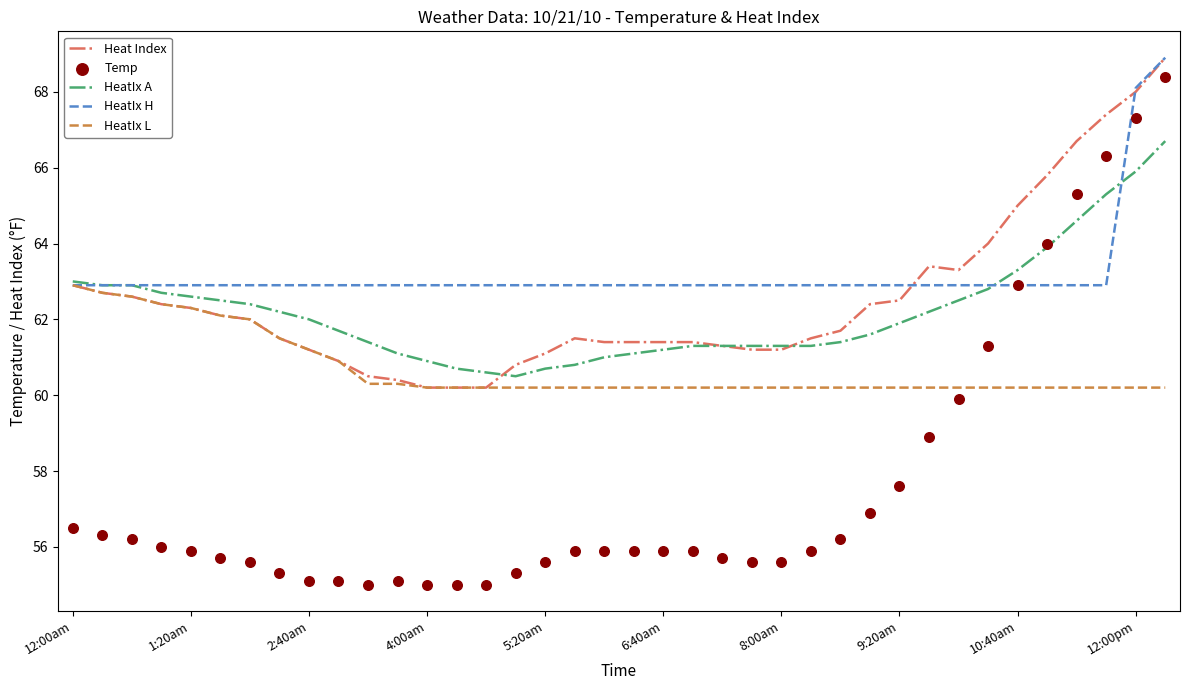

Which series has the largest Y range (max minus min)?

Temp